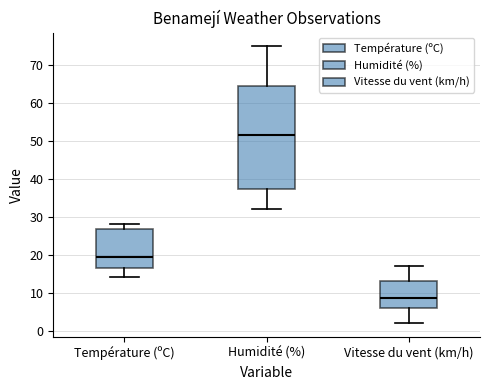

Where does the upper whisker of the box for Température (ºC) end on the y-axis? The values are not printed on the chart, so give them approximately, as read against the axis.

28